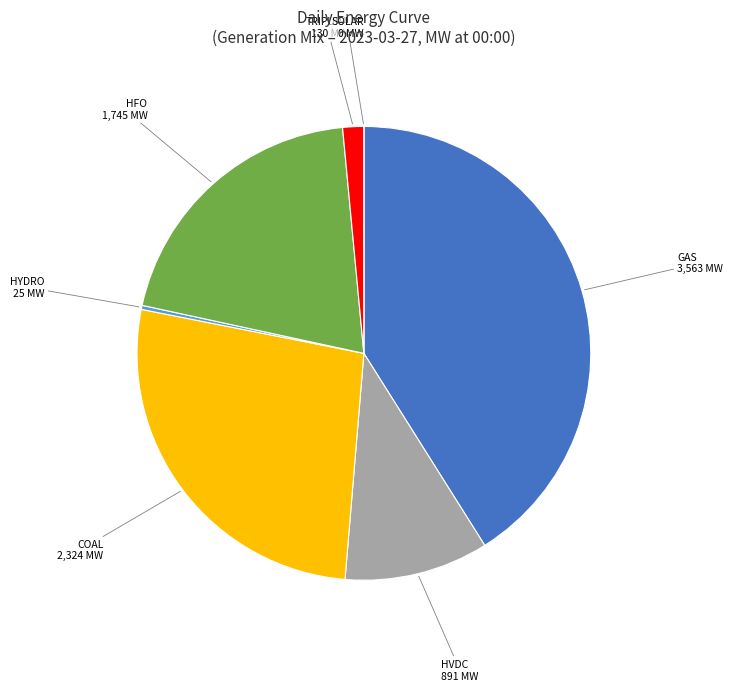

True or false: HYDRO accounts for 10% of the total.

False